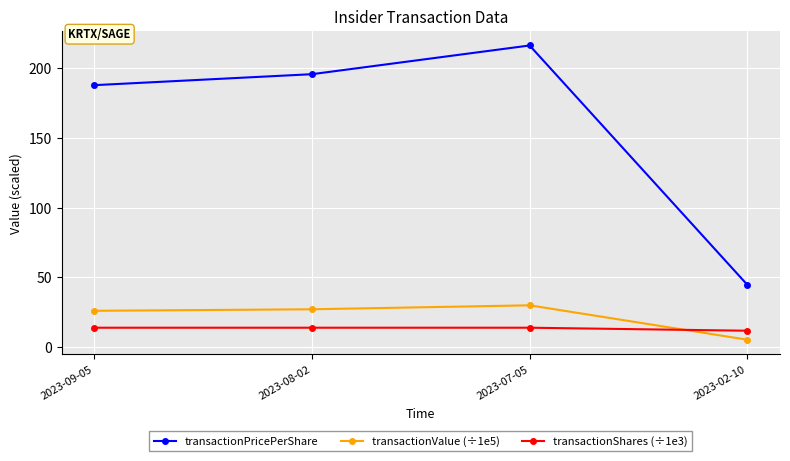

Is the value of transactionValue (÷1e5) at 2023-07-05 greater than the value of transactionPricePerShare at 2023-09-05?

No